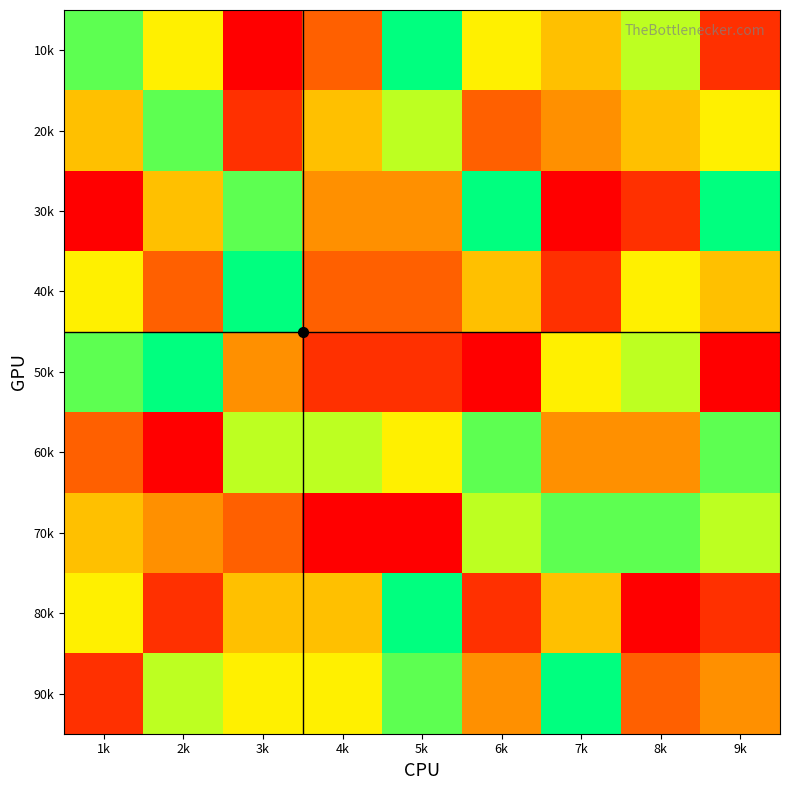

Which series has the largest total across all categories?

90k